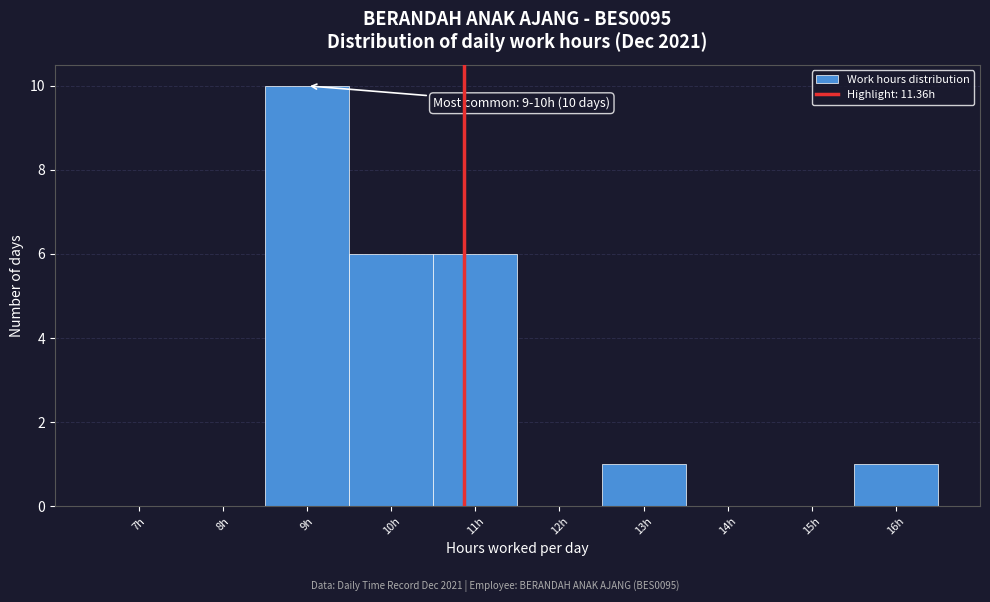

Reading left to right, transcribe all the data shown in this chart.

7h=0	8h=0	9h=10	10h=6	11h=6	12h=0	13h=1	14h=0	15h=0	16h=1